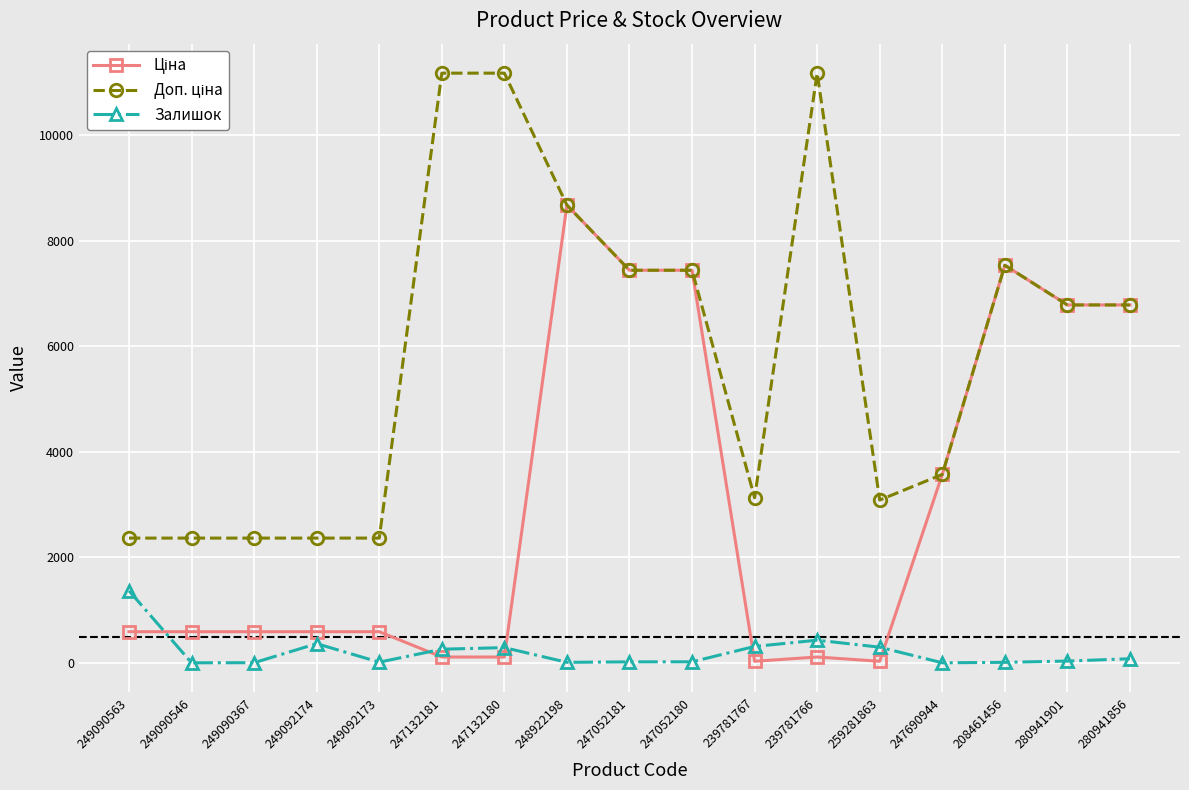

What is the maximum value shown in the chart?

11182.0